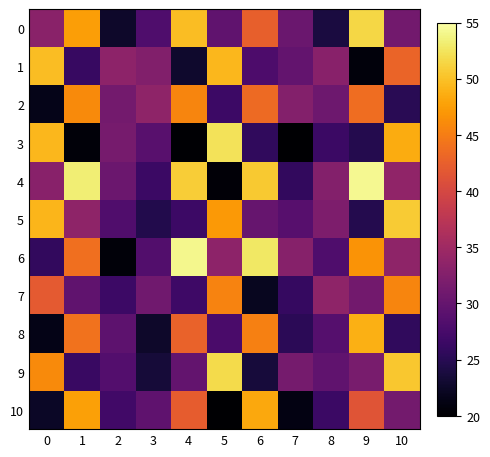

At which category is the sum across all series the highest?

9